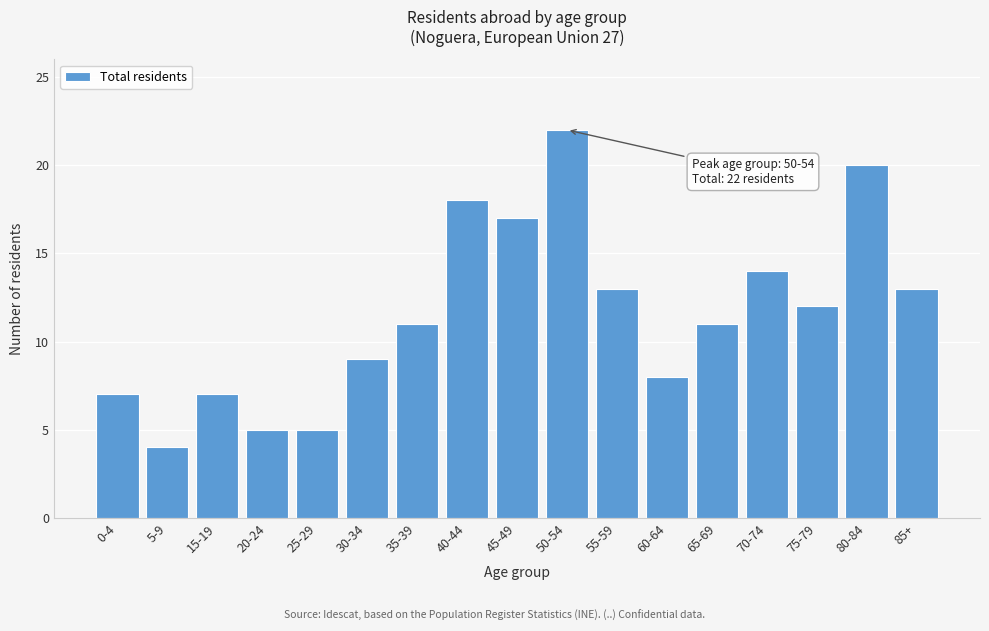

Reading left to right, extract all data points from this chart.

7	4	7	5	5	9	11	18	17	22	13	8	11	14	12	20	13